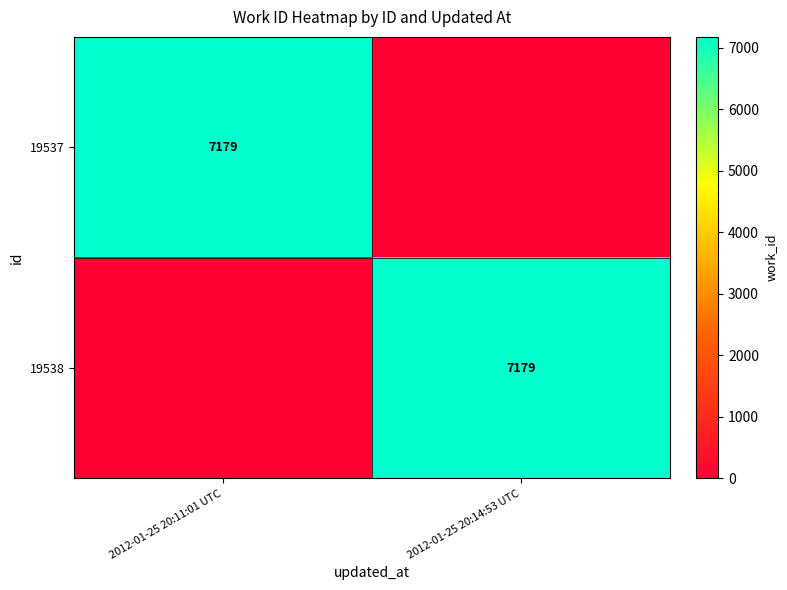

True or false: 19538 has a value of 1750 at 2012-01-25 20:14:53 UTC.

False